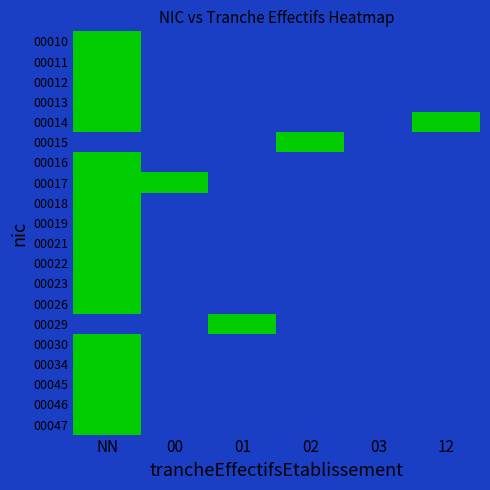

Reading left to right, transcribe all the data shown in this chart.

00010: NN=3	00=0	01=0	02=0	03=0	12=0
00011: NN=2	00=0	01=0	02=0	03=0	12=0
00012: NN=2	00=0	01=0	02=0	03=0	12=0
00013: NN=2	00=0	01=0	02=0	03=0	12=0
00014: NN=2	00=0	01=0	02=0	03=0	12=1
00015: NN=0	00=0	01=0	02=1	03=0	12=0
00016: NN=1	00=0	01=0	02=0	03=0	12=0
00017: NN=2	00=1	01=0	02=0	03=0	12=0
00018: NN=1	00=0	01=0	02=0	03=0	12=0
00019: NN=2	00=0	01=0	02=0	03=0	12=0
00021: NN=1	00=0	01=0	02=0	03=0	12=0
00022: NN=1	00=0	01=0	02=0	03=0	12=0
00023: NN=1	00=0	01=0	02=0	03=0	12=0
00026: NN=1	00=0	01=0	02=0	03=0	12=0
00029: NN=0	00=0	01=1	02=0	03=0	12=0
00030: NN=1	00=0	01=0	02=0	03=0	12=0
00034: NN=1	00=0	01=0	02=0	03=0	12=0
00045: NN=1	00=0	01=0	02=0	03=0	12=0
00046: NN=1	00=0	01=0	02=0	03=0	12=0
00047: NN=1	00=0	01=0	02=0	03=0	12=0